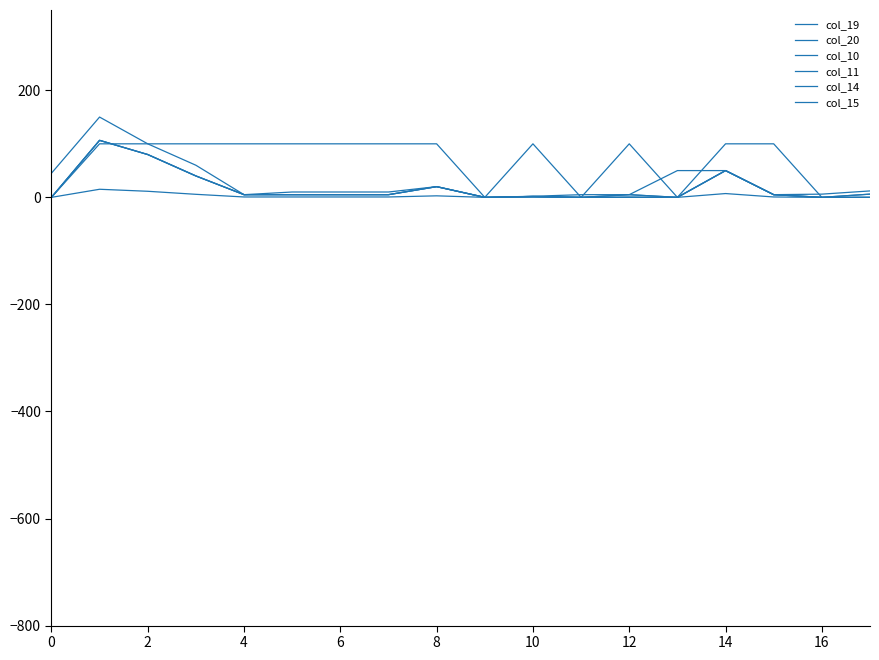

At which label does col_14 reach its peak?

2